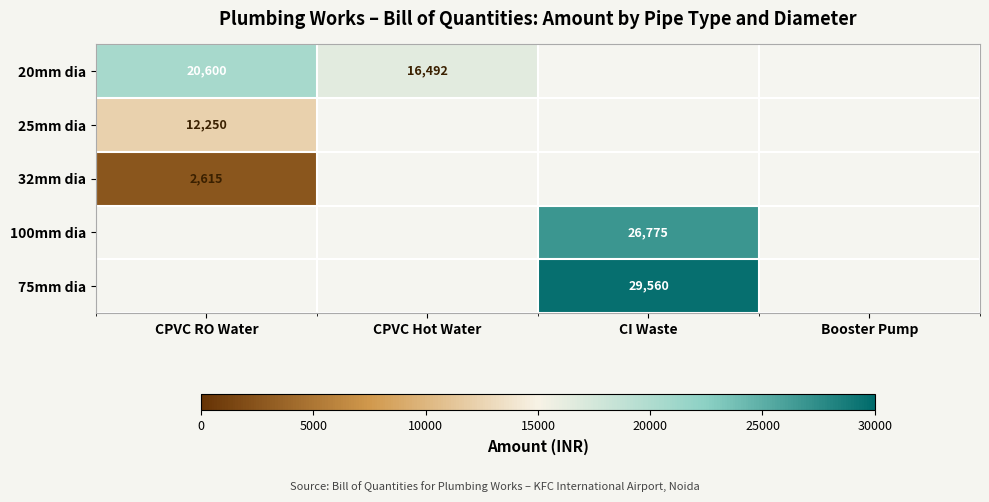

The value of 32mm dia at CPVC RO Water is 4096. True or false?

False